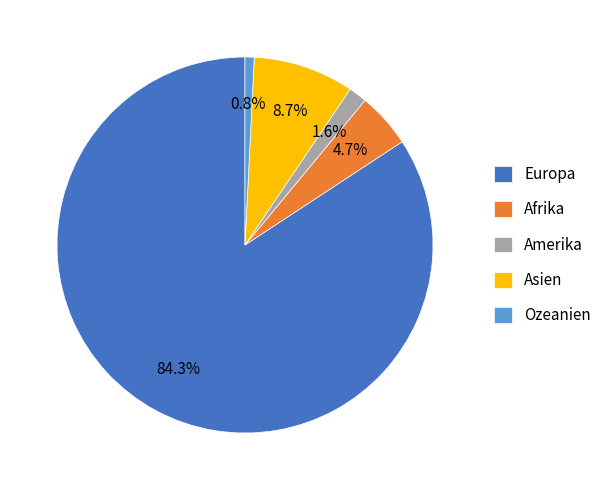

What percentage is NOT represented by Afrika?

95.3%